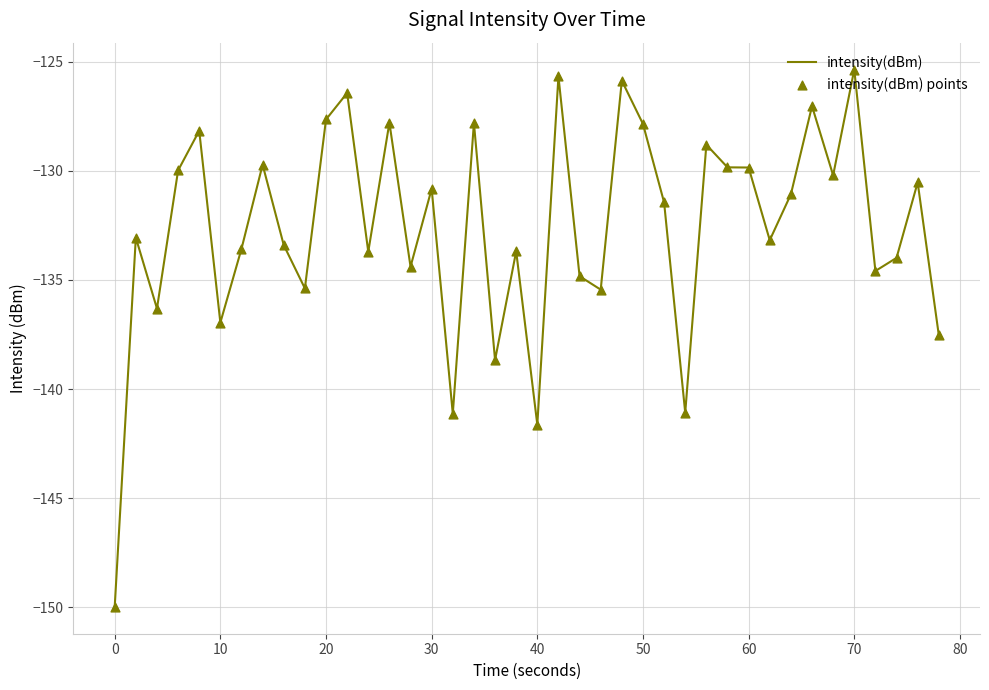

What is the smallest value displayed?

-150.0